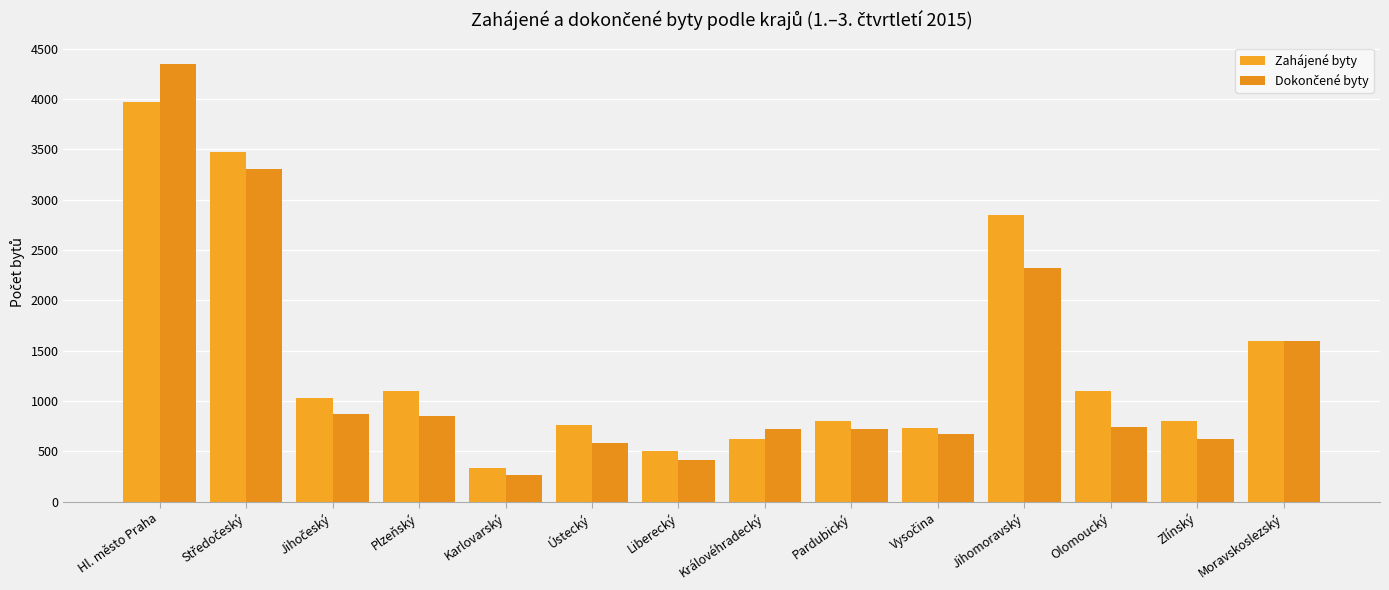

What is the label of the 8th bar from the right?

Liberecký